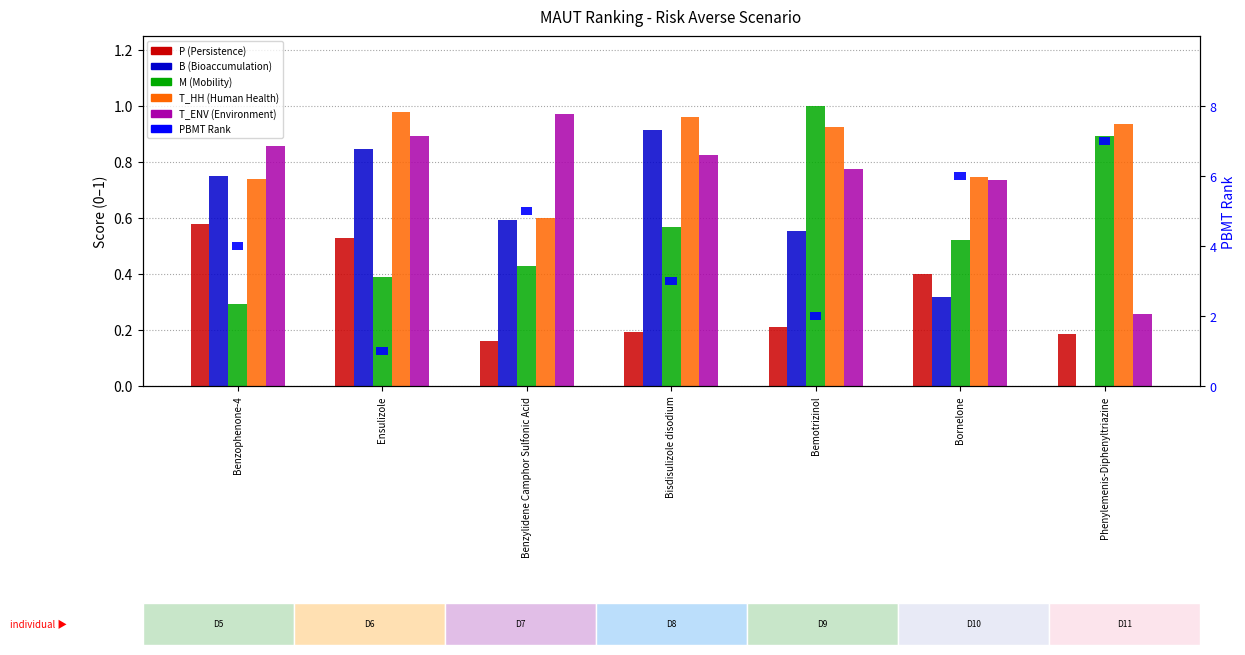

What are all the series names shown in the legend?

P (Persistence), B (Bioaccumulation), M (Mobility), T_HH (Human Health), T_ENV (Environment), PBMT Rank